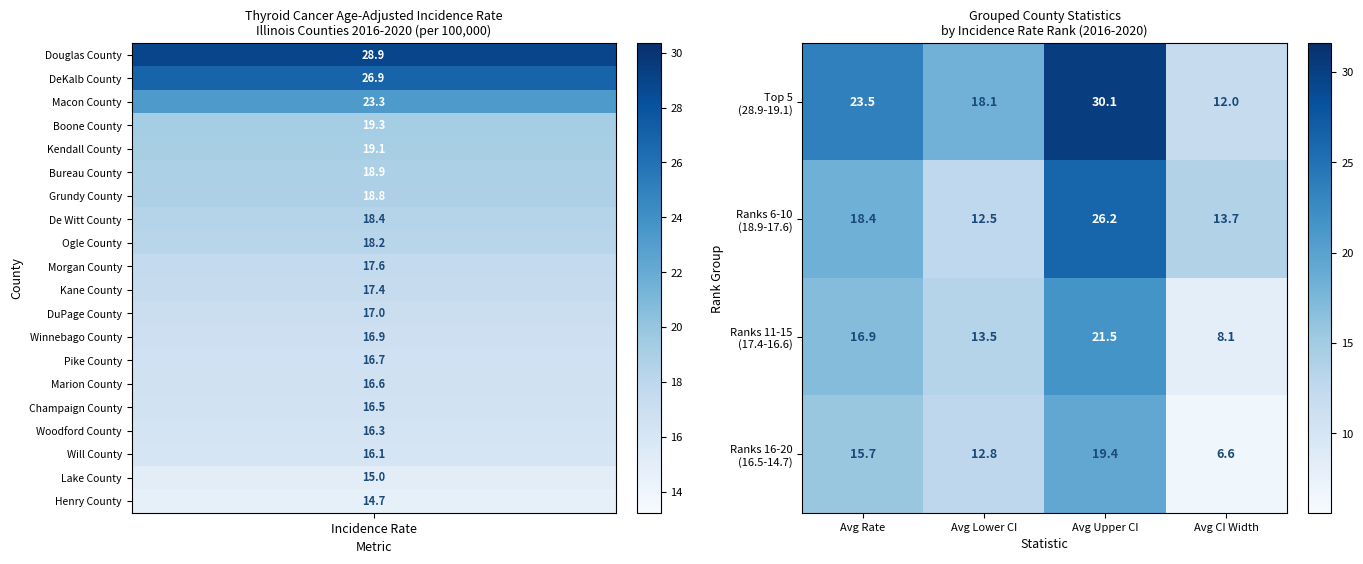

Count the number of categories in the chart.

4